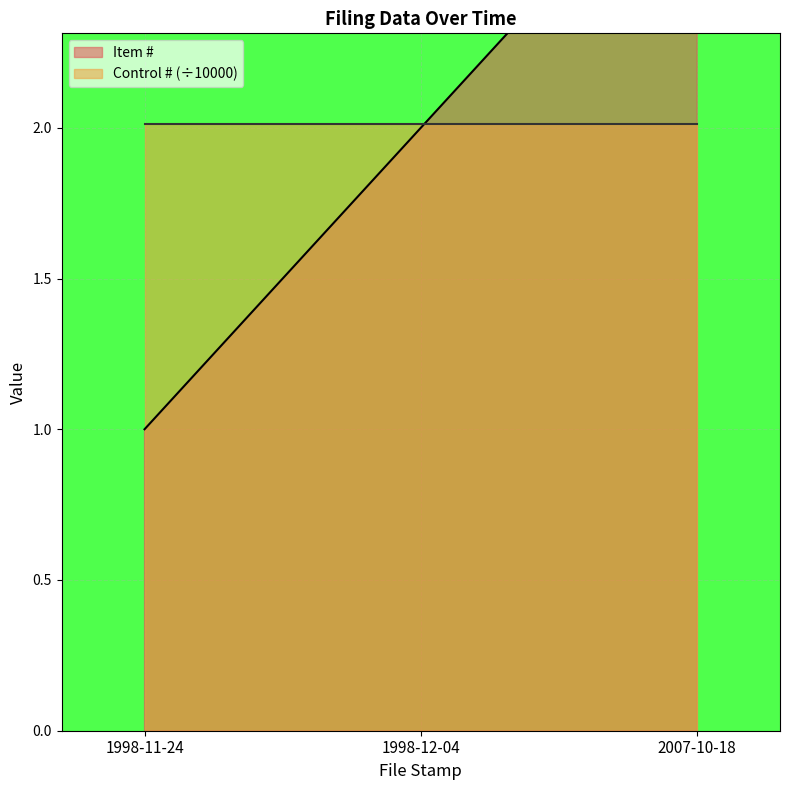

How many values are between 1 and 3?

3